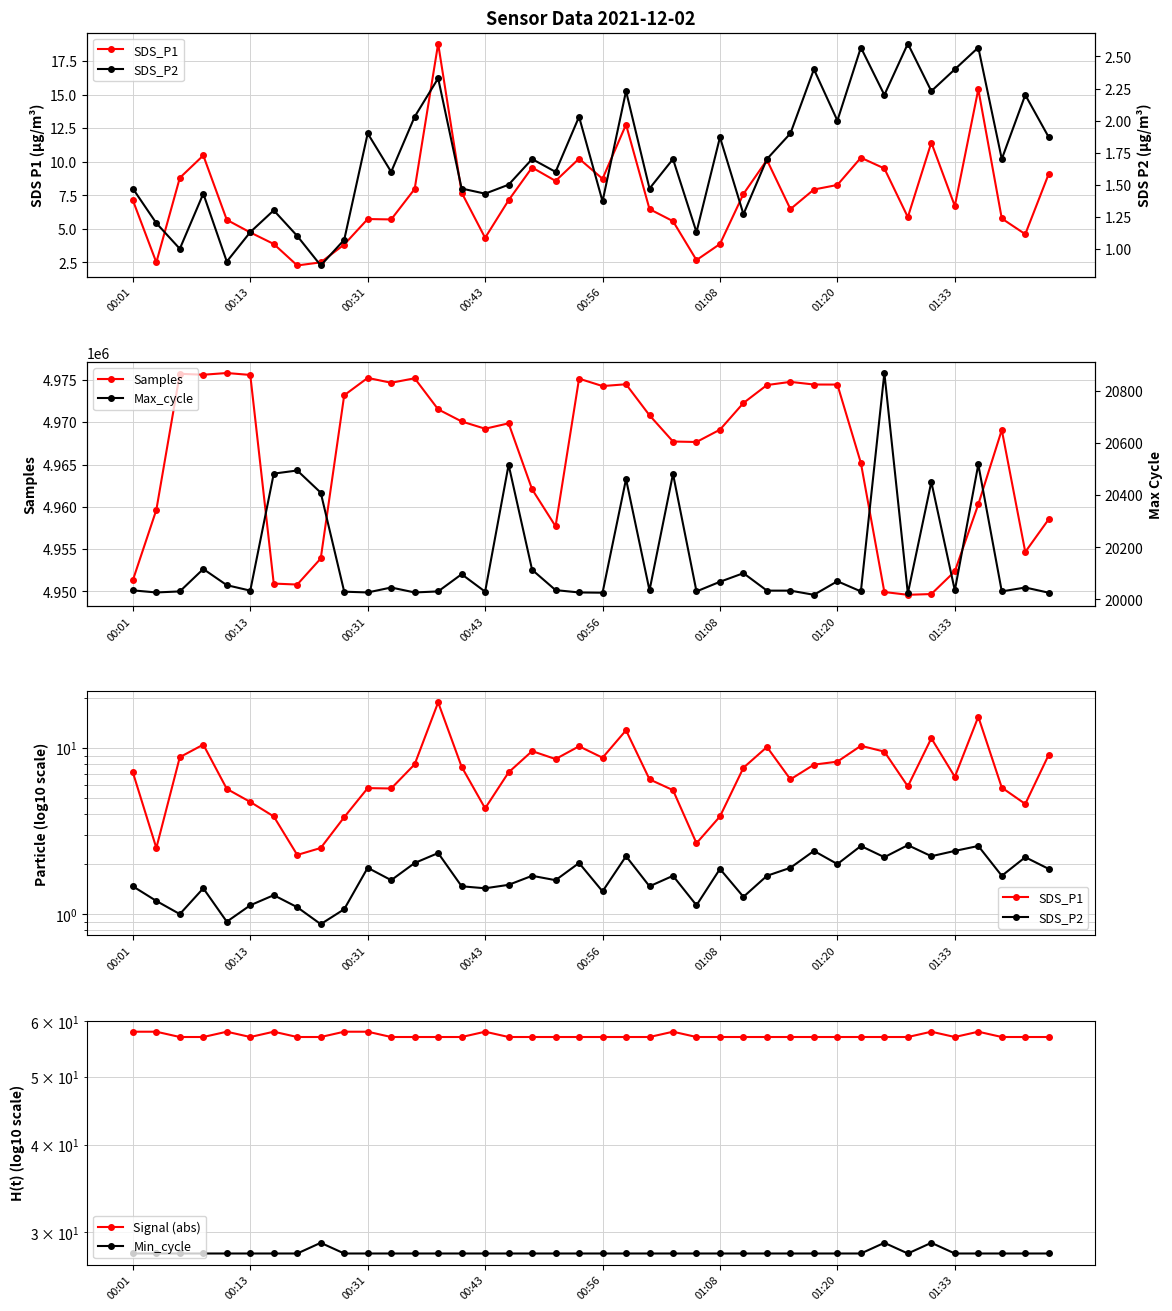

Reading left to right, transcribe all the data shown in this chart.

SDS_P1: 7.1	2.5	8.8	10.5	5.7	4.7	3.9	2.3	2.5	3.8	5.7	5.7	8.0	18.8	7.7	4.3	7.1	9.6	8.6	10.2	8.7	12.8	6.5	5.6	2.7	3.9	7.6	10.1	6.5	7.9	8.3	10.3	9.5	5.9	11.4	6.7	15.4	5.8	4.6	9.1
SDS_P2: 1.5	1.2	1.0	1.4	0.9	1.1	1.3	1.1	0.9	1.1	1.9	1.6	2.0	2.3	1.5	1.4	1.5	1.7	1.6	2.0	1.4	2.2	1.5	1.7	1.1	1.9	1.3	1.7	1.9	2.4	2.0	2.6	2.2	2.6	2.2	2.4	2.6	1.7	2.2	1.9
Samples: 4951328.0	4959638.0	4975727.0	4975615.0	4975818.0	4975591.0	4950931.0	4950816.0	4953895.0	4973189.0	4975241.0	4974665.0	4975196.0	4971524.0	4970094.0	4969233.0	4969871.0	4962077.0	4957698.0	4975152.0	4974275.0	4974490.0	4970821.0	4967722.0	4967665.0	4969123.0	4972277.0	4974395.0	4974772.0	4974458.0	4974453.0	4965185.0	4949933.0	4949604.0	4949694.0	4952376.0	4960296.0	4969088.0	4954666.0	4958543.0
Max_cycle: 20035.0	20027.0	20031.0	20117.0	20055.0	20034.0	20483.0	20495.0	20410.0	20030.0	20027.0	20046.0	20027.0	20031.0	20097.0	20030.0	20517.0	20114.0	20036.0	20027.0	20026.0	20462.0	20035.0	20482.0	20031.0	20068.0	20101.0	20034.0	20034.0	20018.0	20070.0	20031.0	20869.0	20023.0	20451.0	20035.0	20518.0	20031.0	20046.0	20026.0
Signal (abs): 58.0	58.0	57.0	57.0	58.0	57.0	58.0	57.0	57.0	58.0	58.0	57.0	57.0	57.0	57.0	58.0	57.0	57.0	57.0	57.0	57.0	57.0	57.0	58.0	57.0	57.0	57.0	57.0	57.0	57.0	57.0	57.0	57.0	57.0	58.0	57.0	58.0	57.0	57.0	57.0
Min_cycle: 28.0	28.0	28.0	28.0	28.0	28.0	28.0	28.0	29.0	28.0	28.0	28.0	28.0	28.0	28.0	28.0	28.0	28.0	28.0	28.0	28.0	28.0	28.0	28.0	28.0	28.0	28.0	28.0	28.0	28.0	28.0	28.0	29.0	28.0	29.0	28.0	28.0	28.0	28.0	28.0